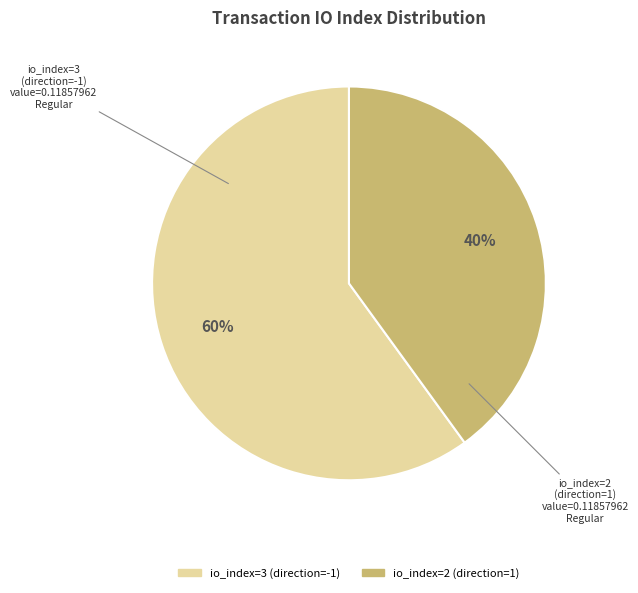

Which has a higher value, io_index=3 (direction=-1) or io_index=2 (direction=1)?

io_index=3 (direction=-1)